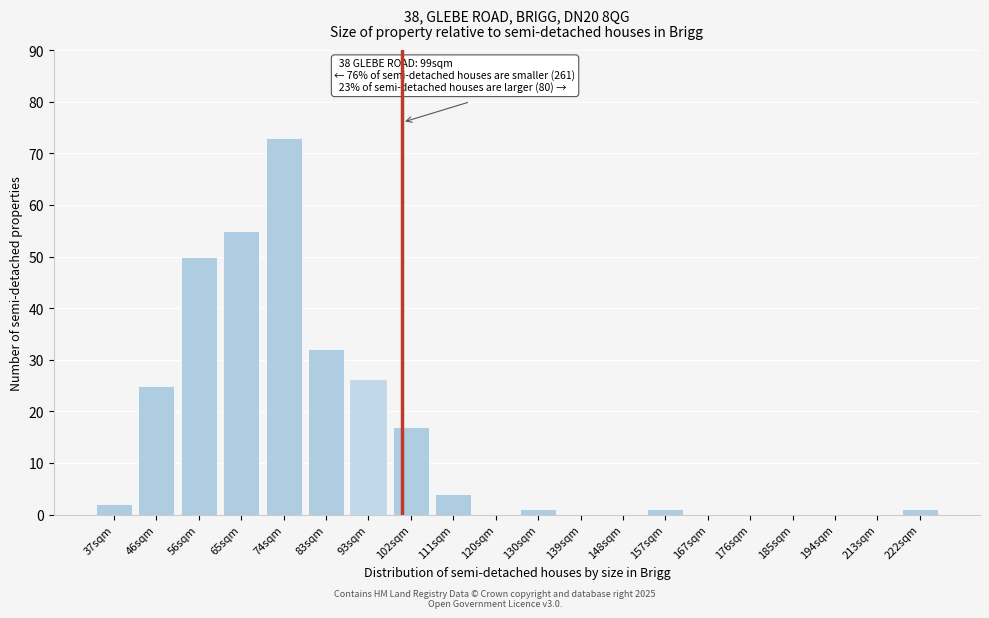

Reading left to right, transcribe all the data shown in this chart.

37sqm=2	46sqm=25	56sqm=50	65sqm=55	74sqm=73	83sqm=32	93sqm=26	102sqm=17	111sqm=4	120sqm=0	130sqm=1	139sqm=0	148sqm=0	157sqm=1	167sqm=0	176sqm=0	185sqm=0	194sqm=0	213sqm=0	222sqm=1